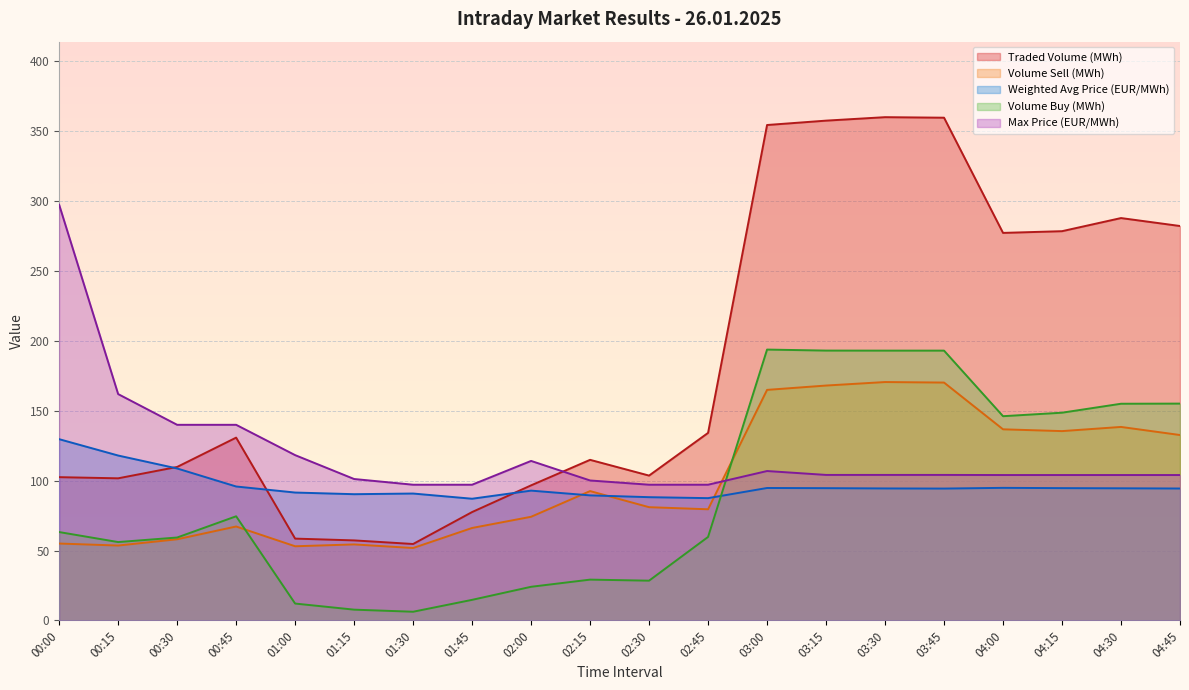

What is the sum of the Volume Sell (MWh) values at 00:30 and 00:45?

125.2